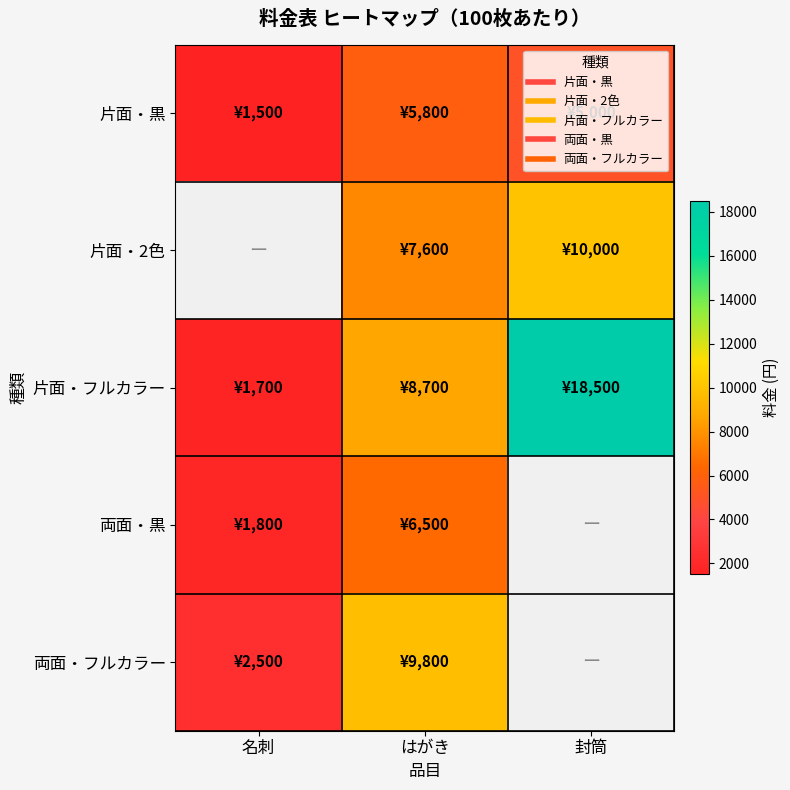

The value of 片面・フルカラー at 封筒 is 18500.0. True or false?

True